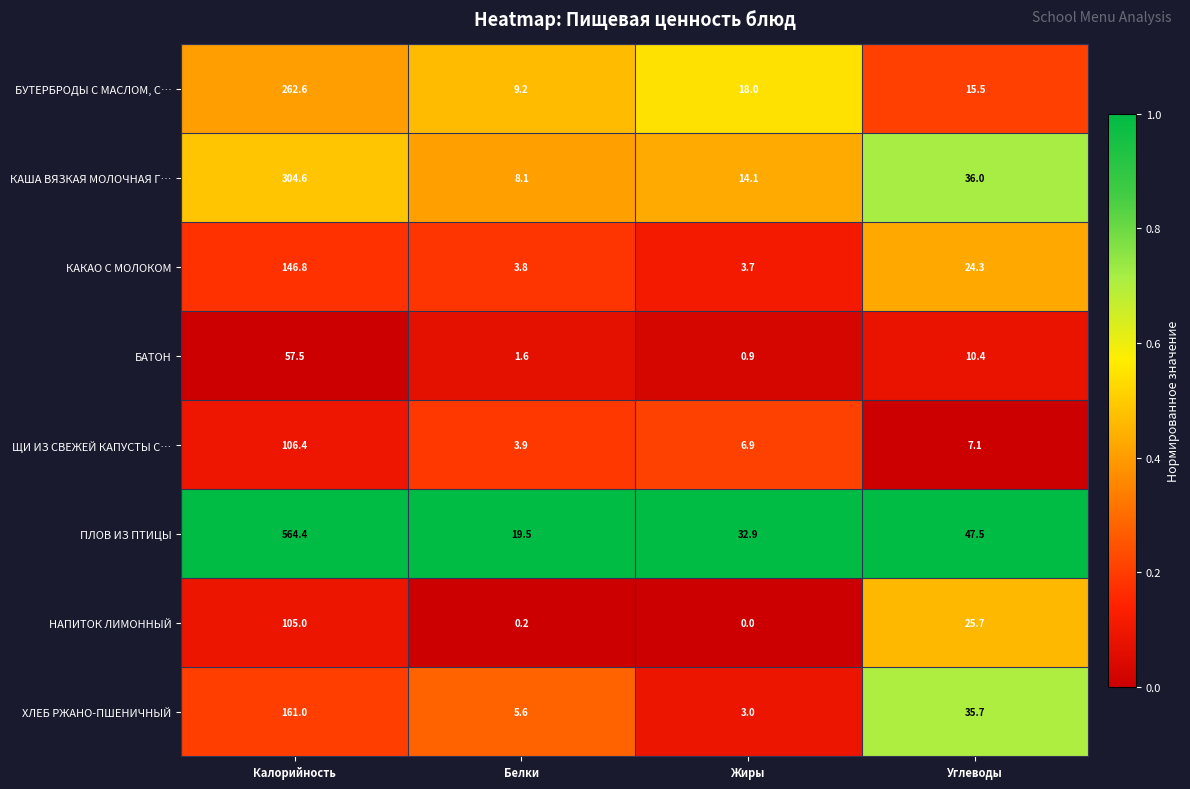

What is the spread (max minus min) of values at Белки?

19.3